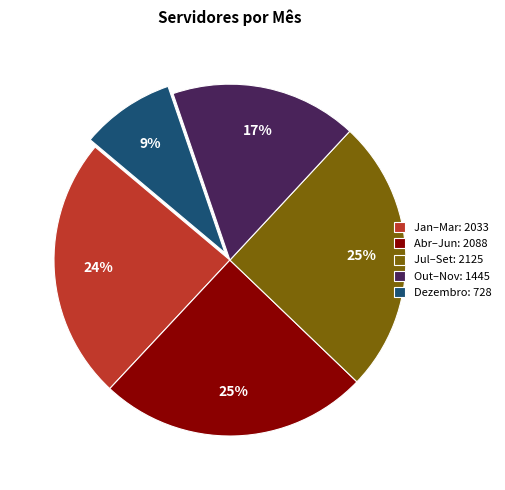

Between Dezembro: 728 and Out–Nov: 1445, which is larger?

Out–Nov: 1445